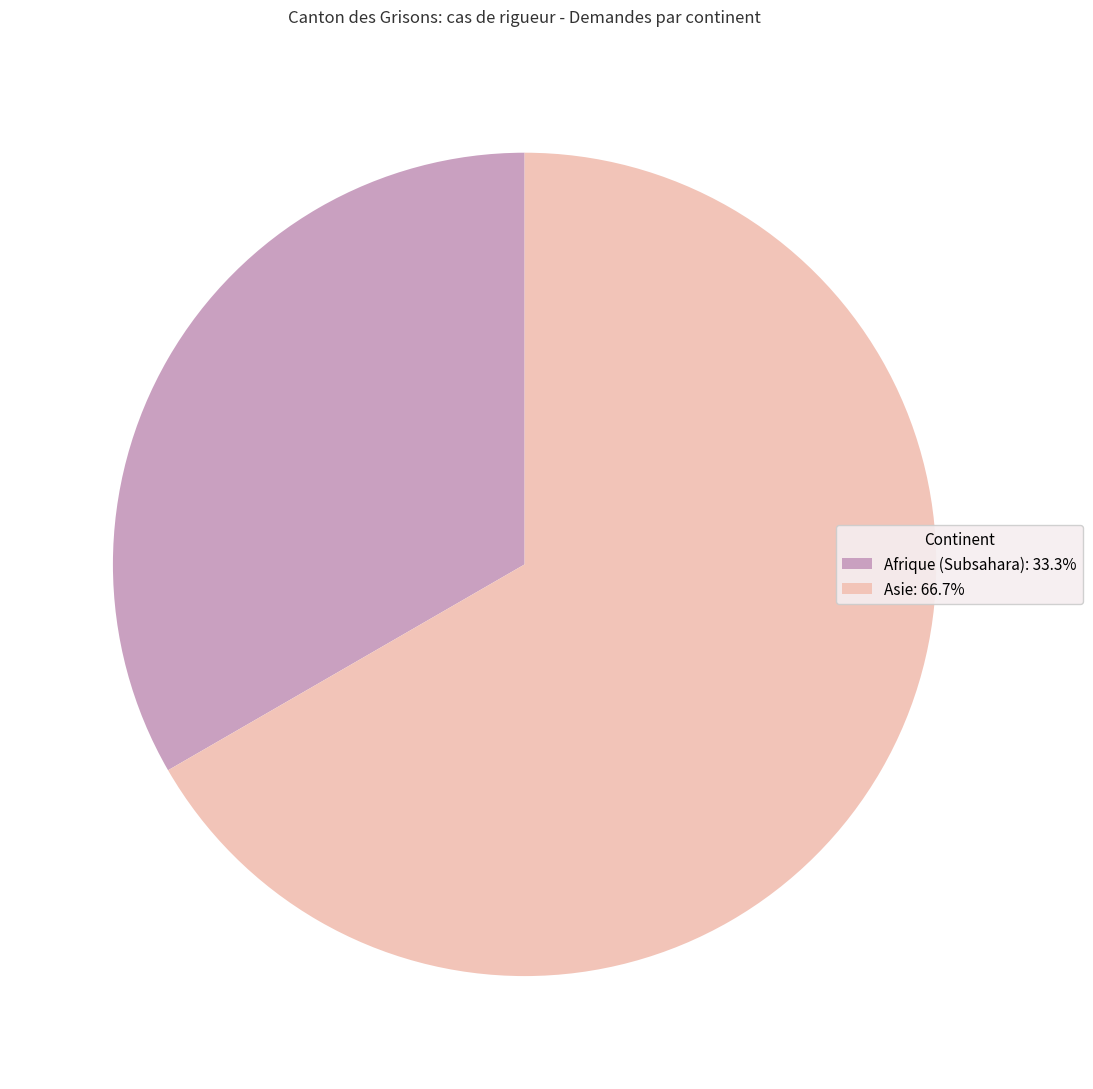

What is the ratio of the value at Afrique (Subsahara): 33.3% to the value at Asie: 66.7%?

0.5